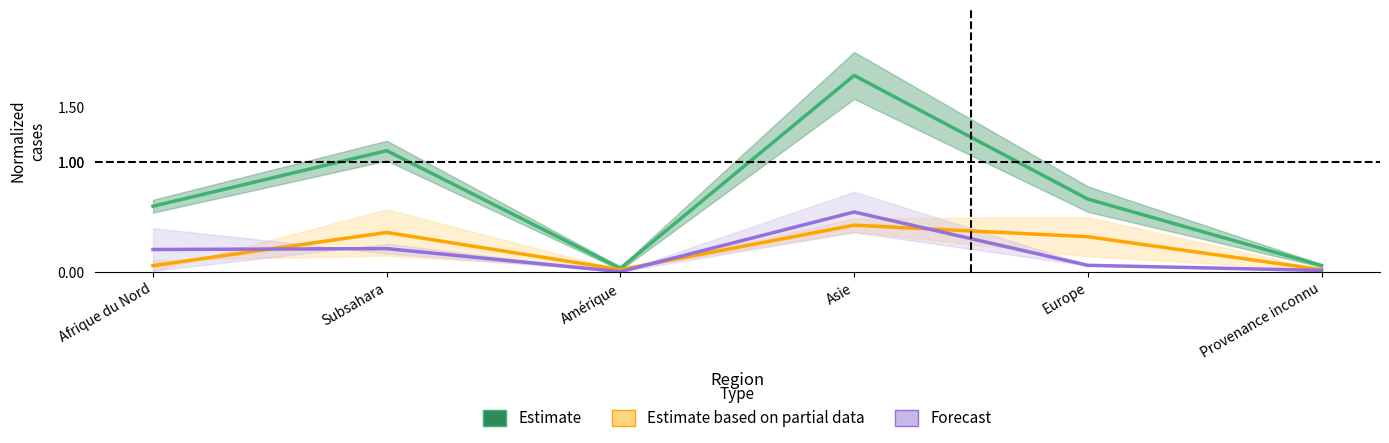

Which category has the lowest value in the Estimate based on partial data series?

Provenance inconnu